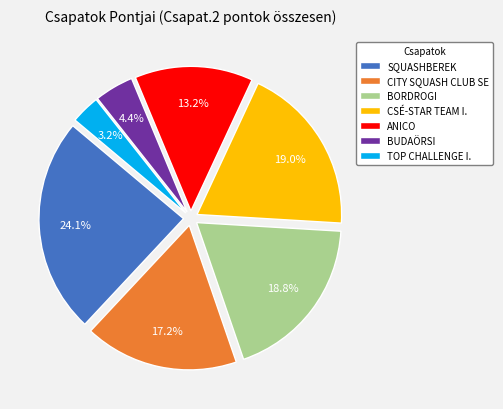

How many slices are in this pie chart?

7